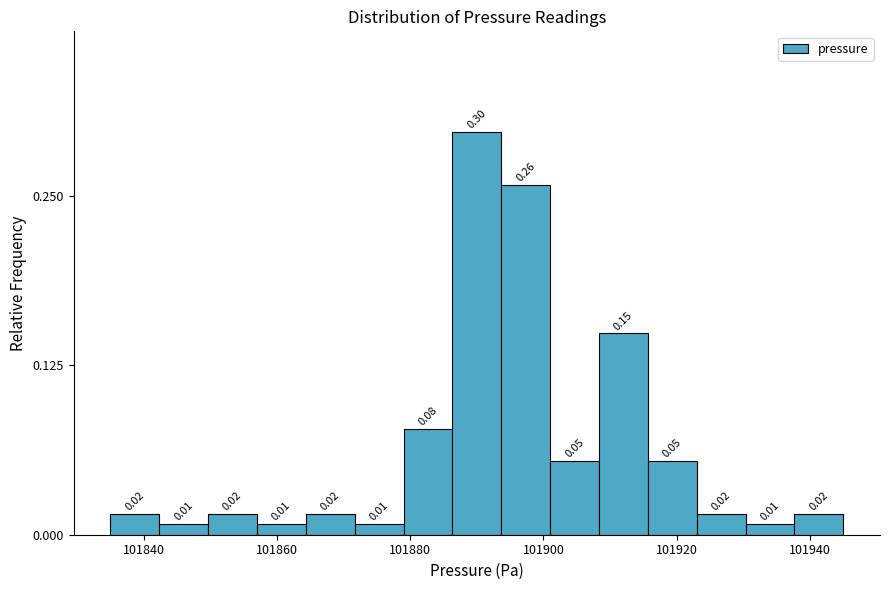

Read against the x-axis, roughly where is the centre of the tallest bar?

101890